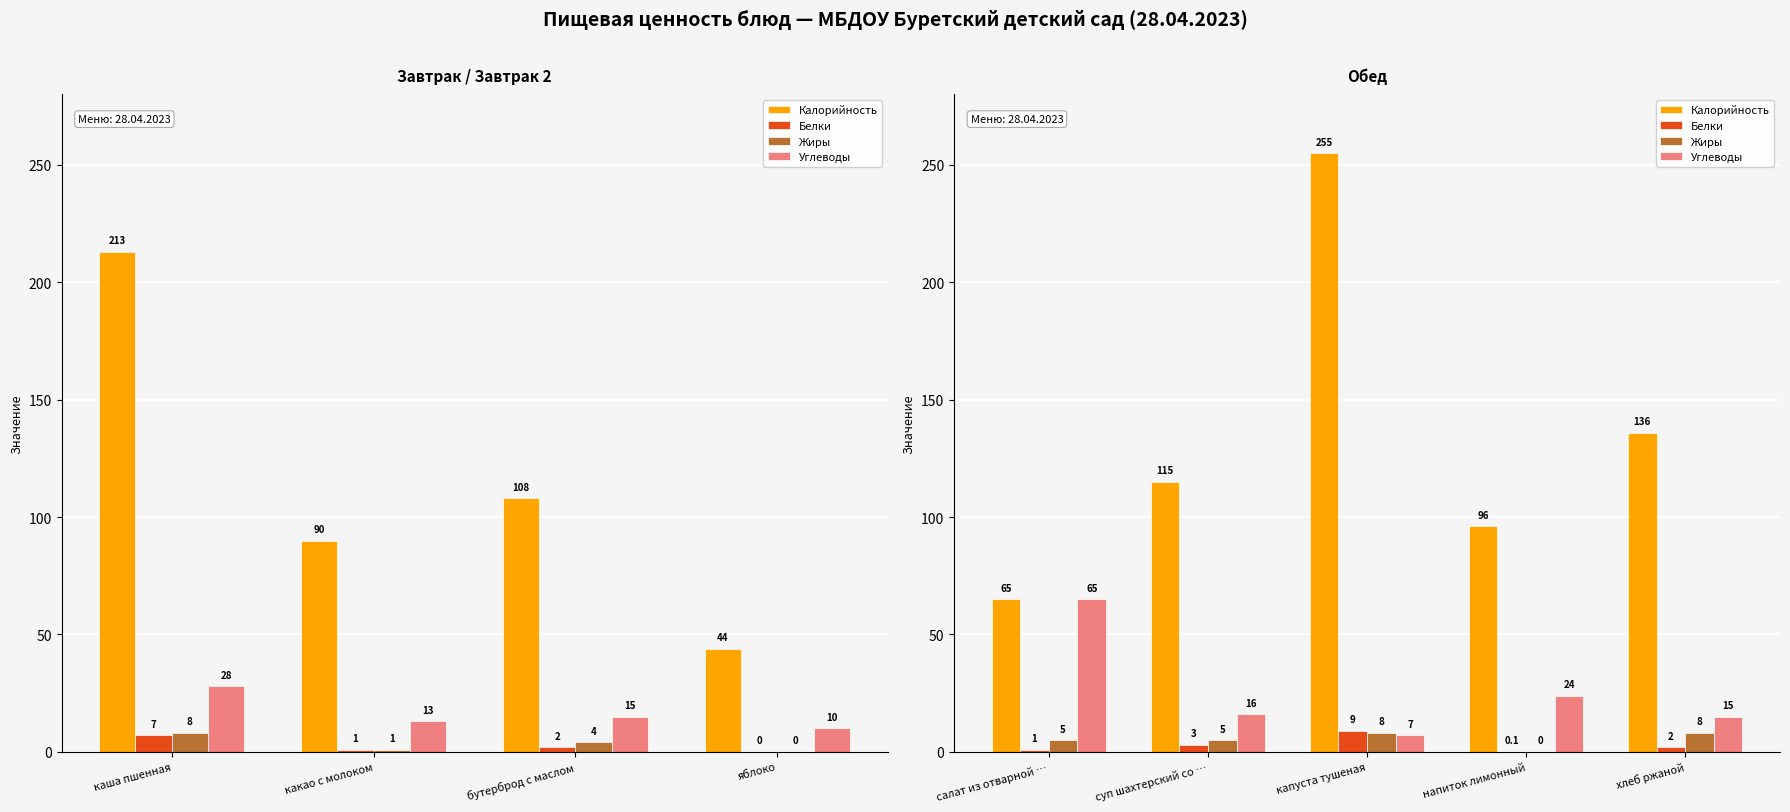

Is it true that Белки equals 2.0 at хлеб ржаной?

True